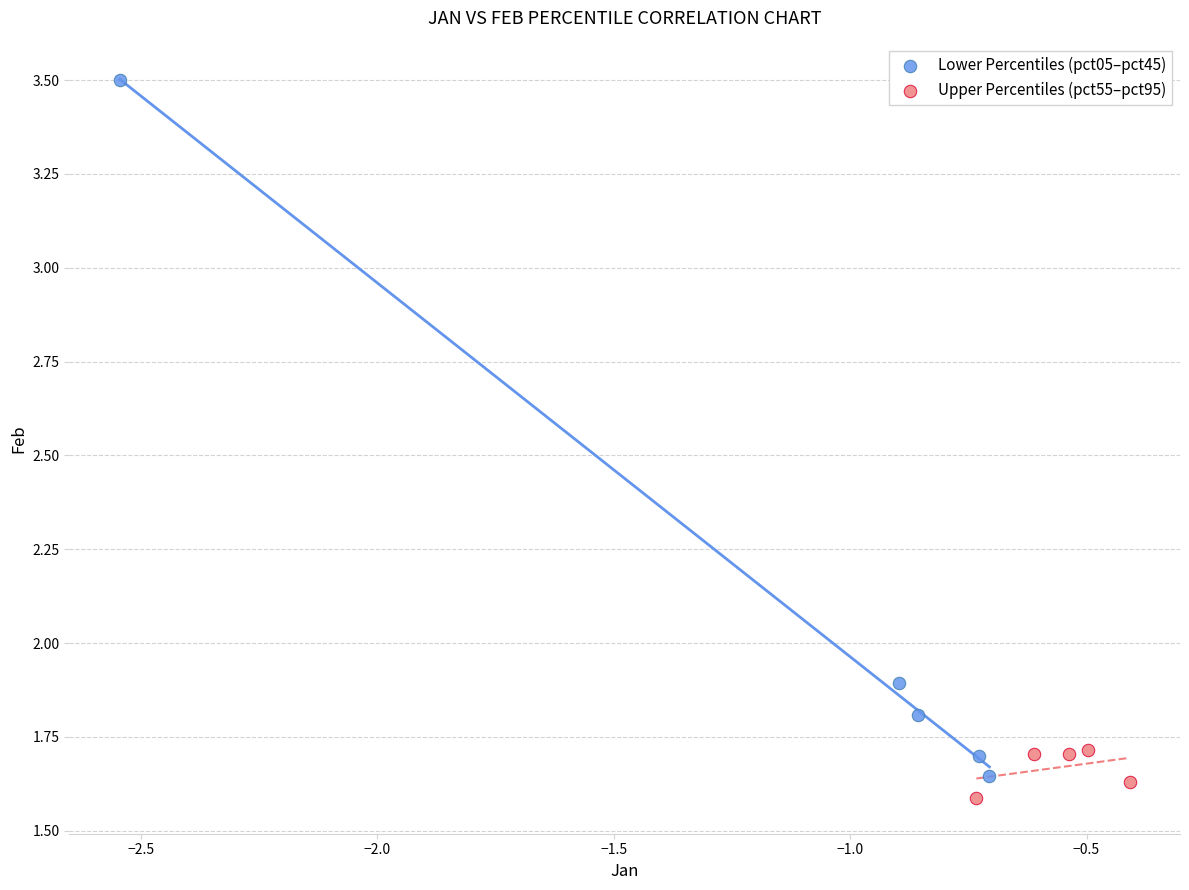

Which series has the largest Y range (max minus min)?

Lower Percentiles (pct05–pct45)